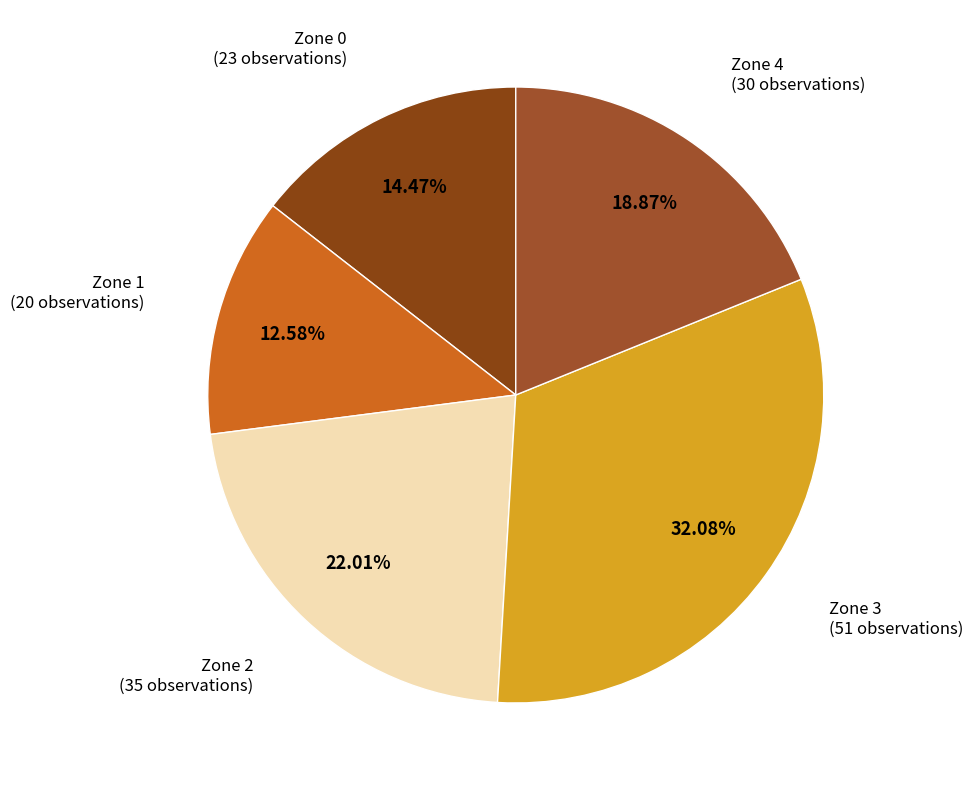

The Zone 3 slice represents 47% of the pie. True or false?

False